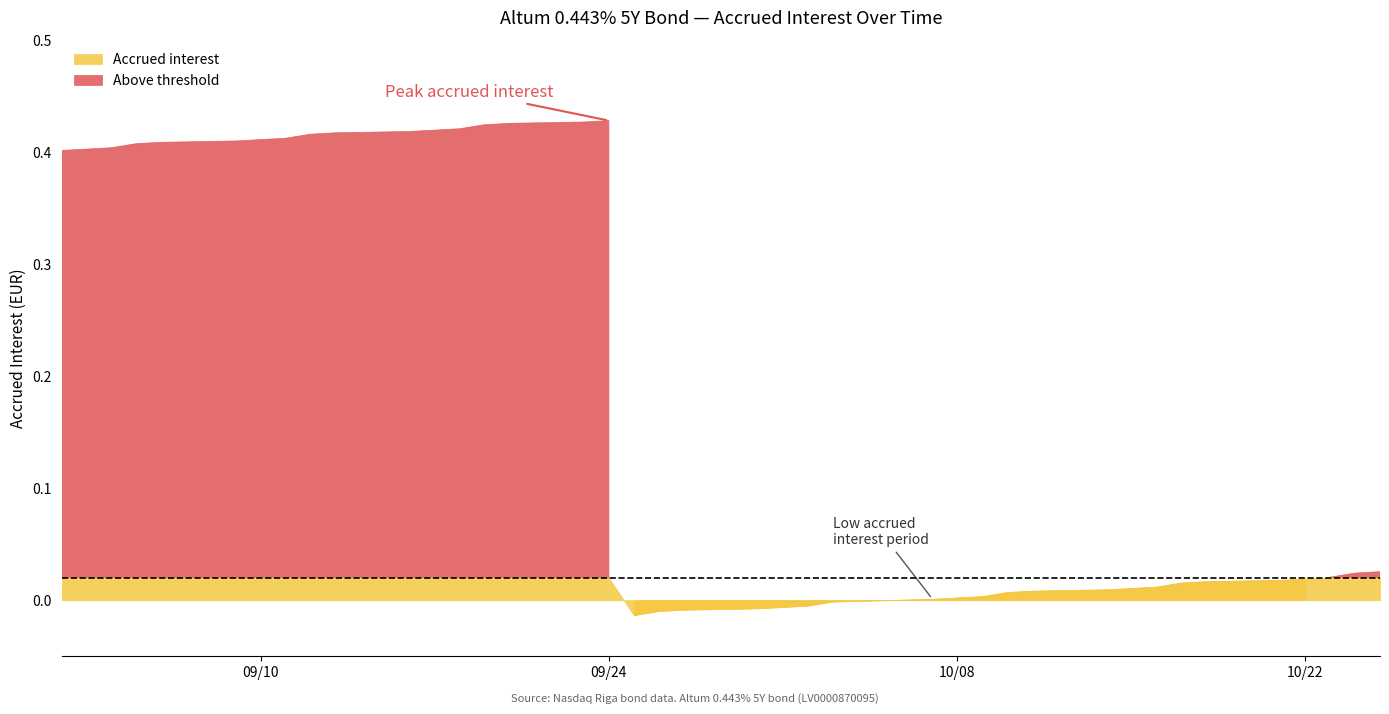

What is the maximum value shown in the chart?

0.4